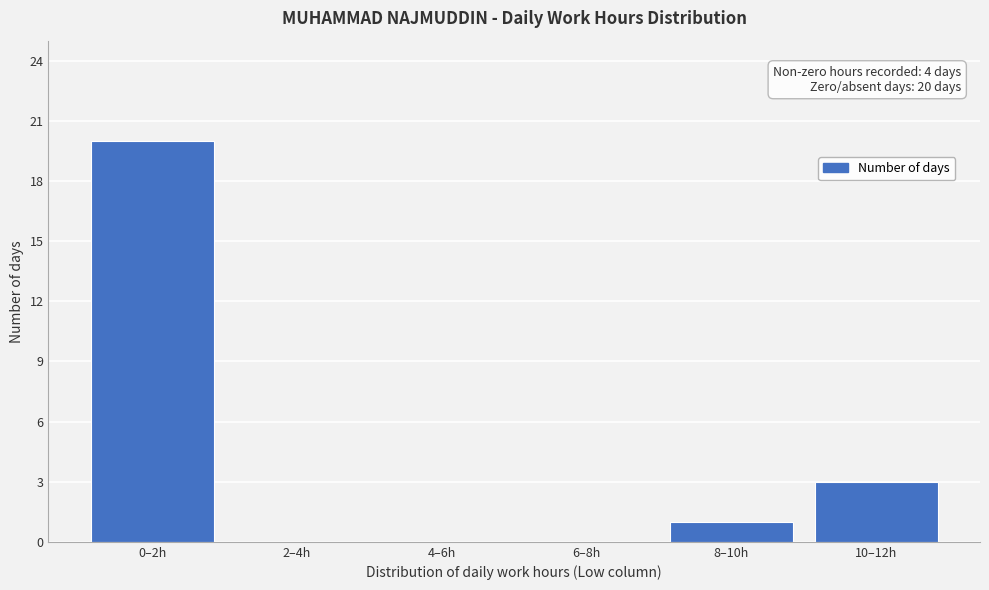

The value at 8–10h is 2. True or false?

False